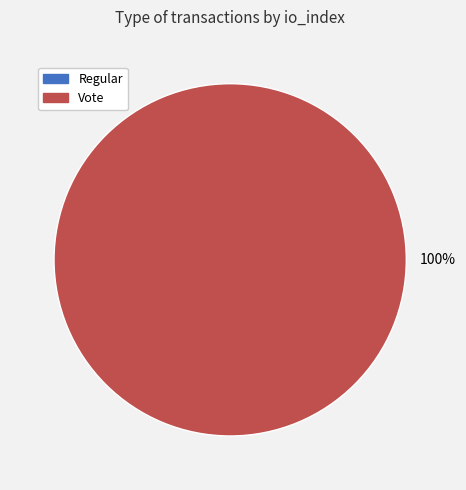

What percentage do Vote and Regular together represent?

100.0%